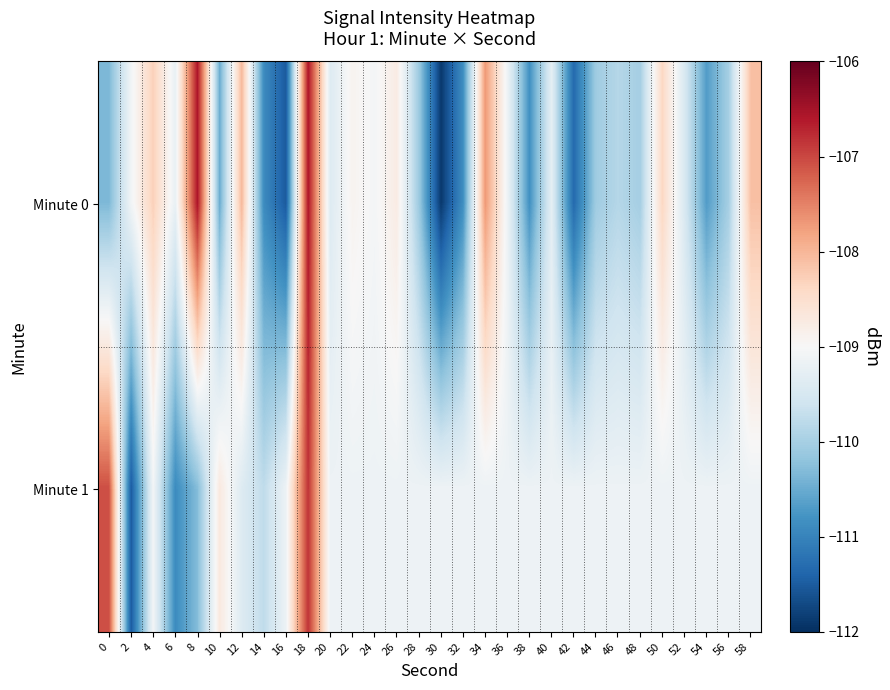

List the series in order of their overall mean, lowest first.

Minute 0, Minute 1